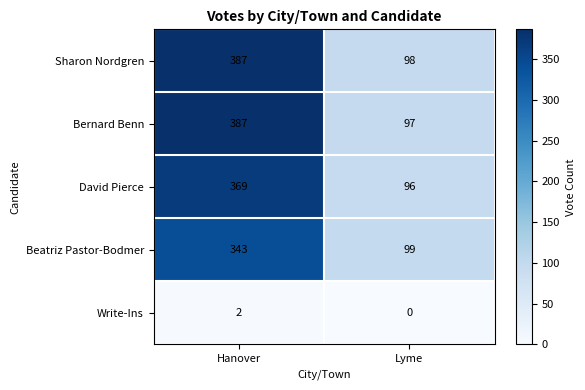

Which series has the largest total across all categories?

Sharon Nordgren